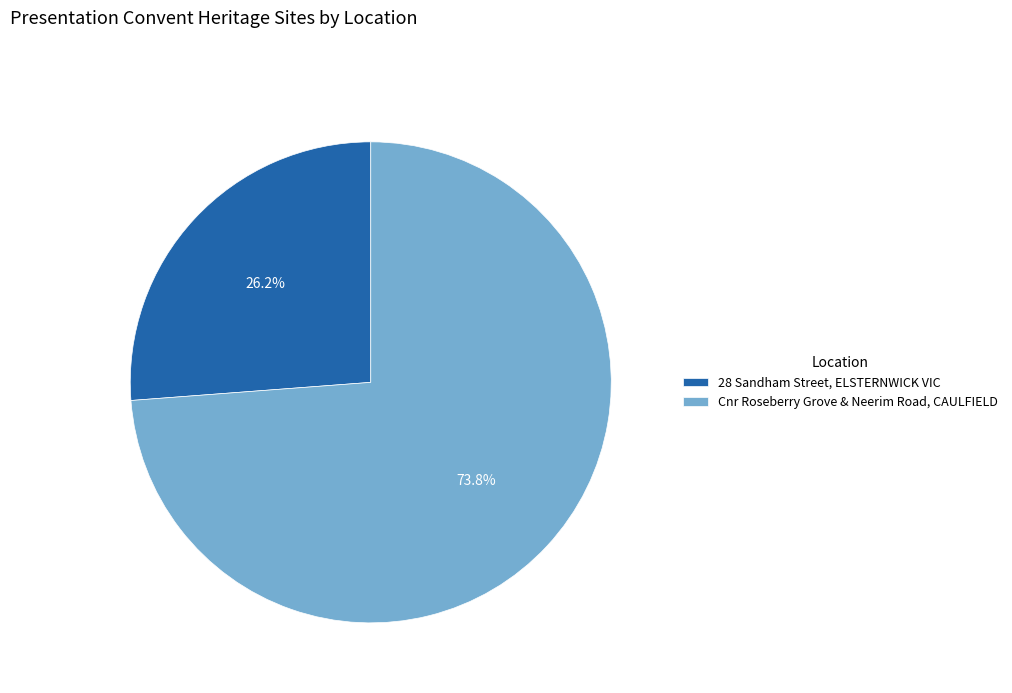

Combined, do Cnr Roseberry Grove & Neerim Road, CAULFIELD and 28 Sandham Street, ELSTERNWICK VIC account for over 50%?

Yes